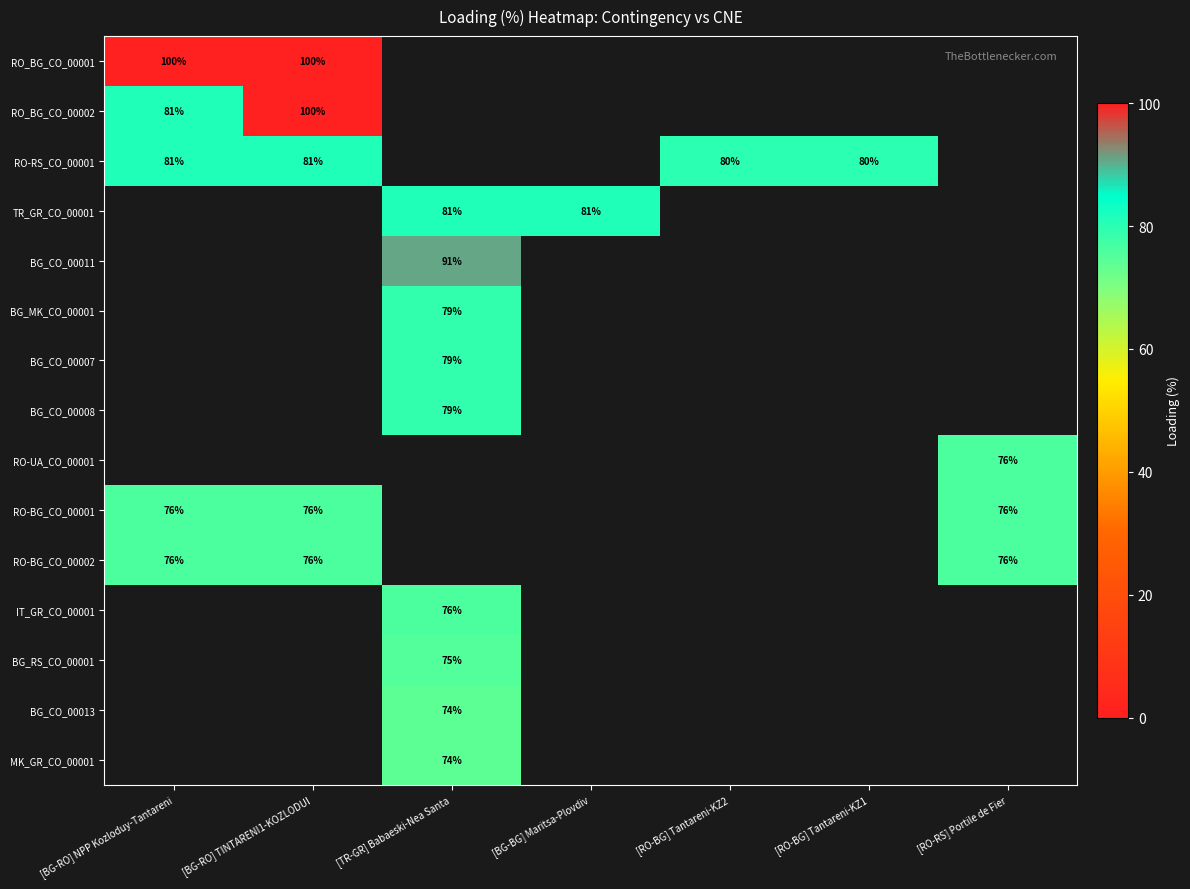

Is it true that MK_GR_CO_00001 equals 74 at [TR-GR] Babaeski-Nea Santa?

True